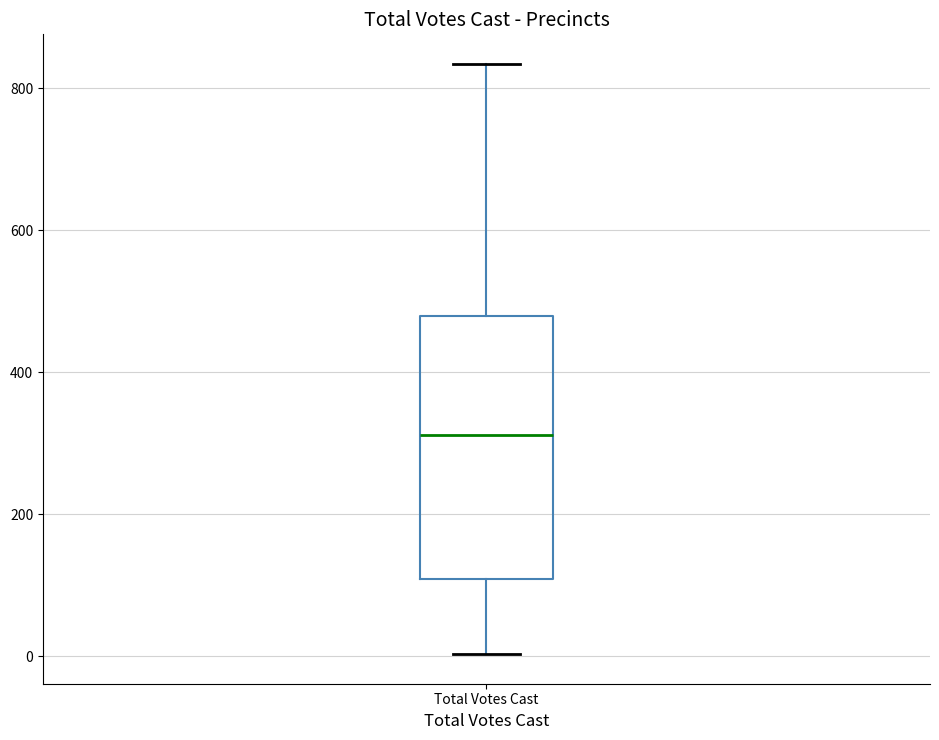

Read this box plot against the y-axis: the position of the median line, the range covered by the box, and the ends of both whiskers. The values are not printed on the chart, so give them approximately, as read against the axis.

median 320, box 100 to 480, whiskers 0 to 840